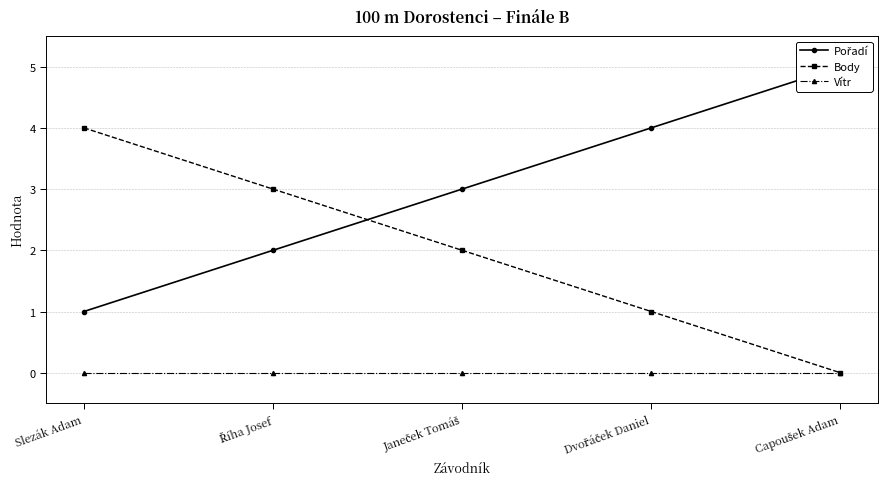

At how many categories does at least one series exceed 1?

5